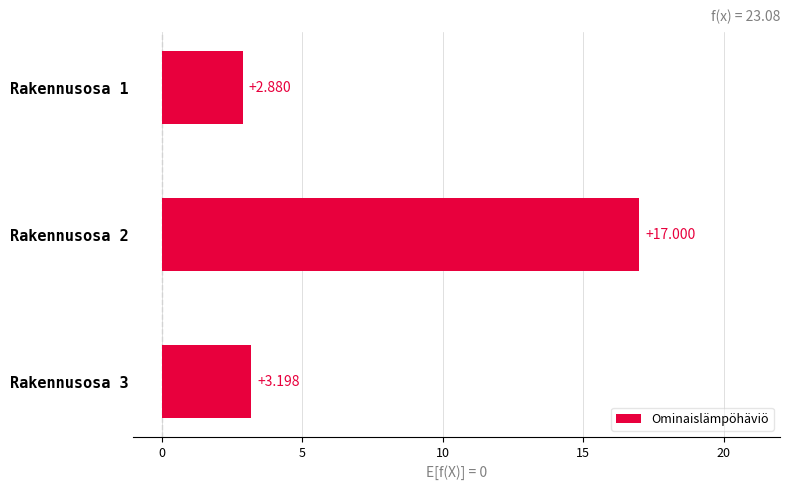

List the labels in order of value, smallest first.

Rakennusosa 1, Rakennusosa 3, Rakennusosa 2